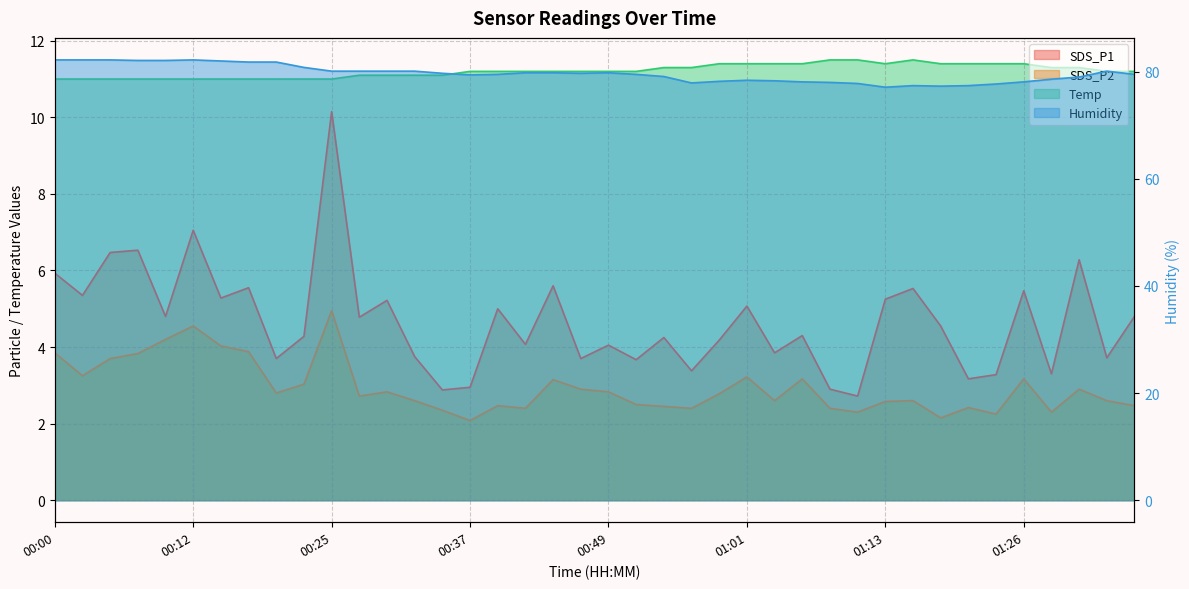

At 00:20, list the series in order from smallest to largest.

SDS_P2, SDS_P1, Temp, Humidity